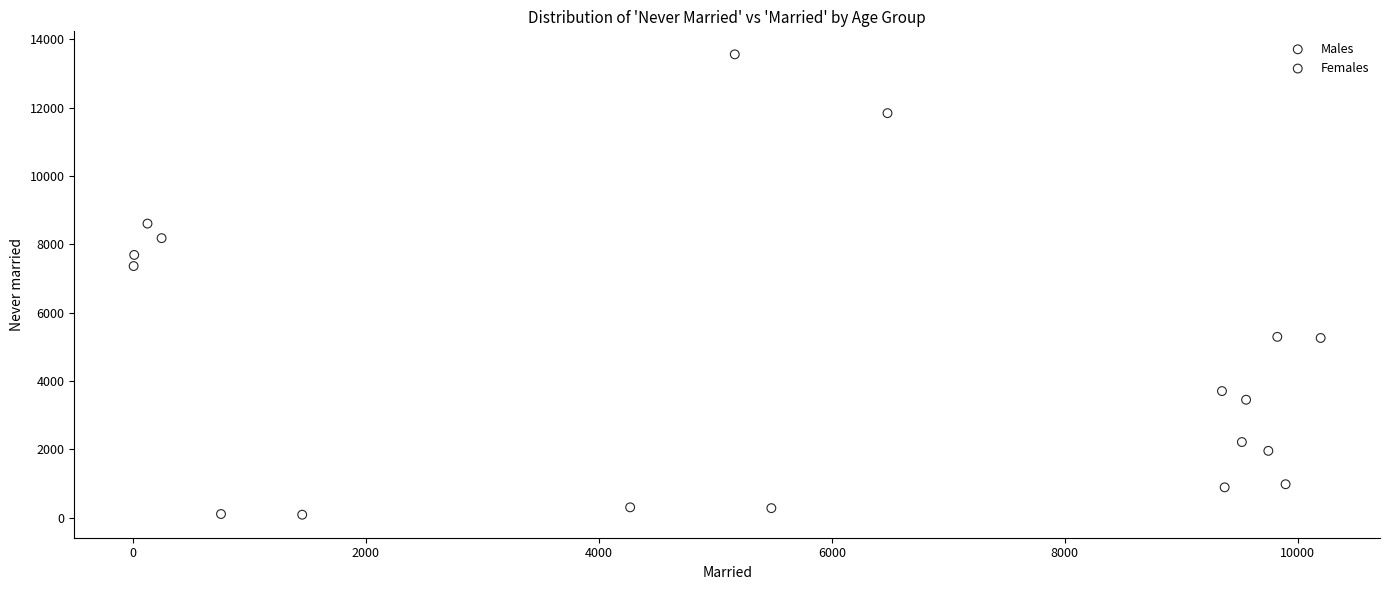

Which series has the largest Y range (max minus min)?

Males